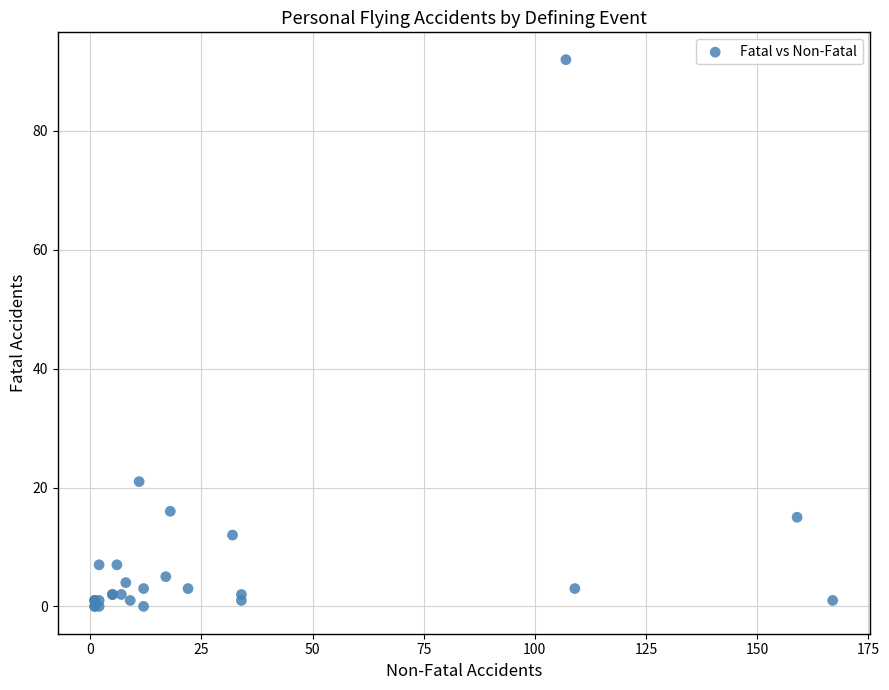

What Y value in the scatter plot is closest to 46?

21